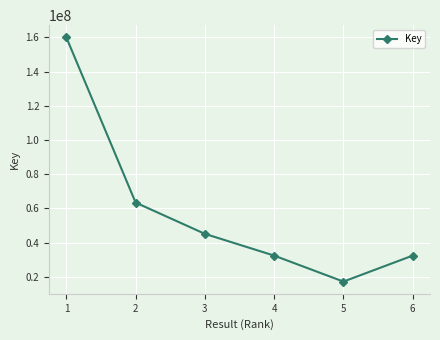

Which label corresponds to the largest value in the chart?

1